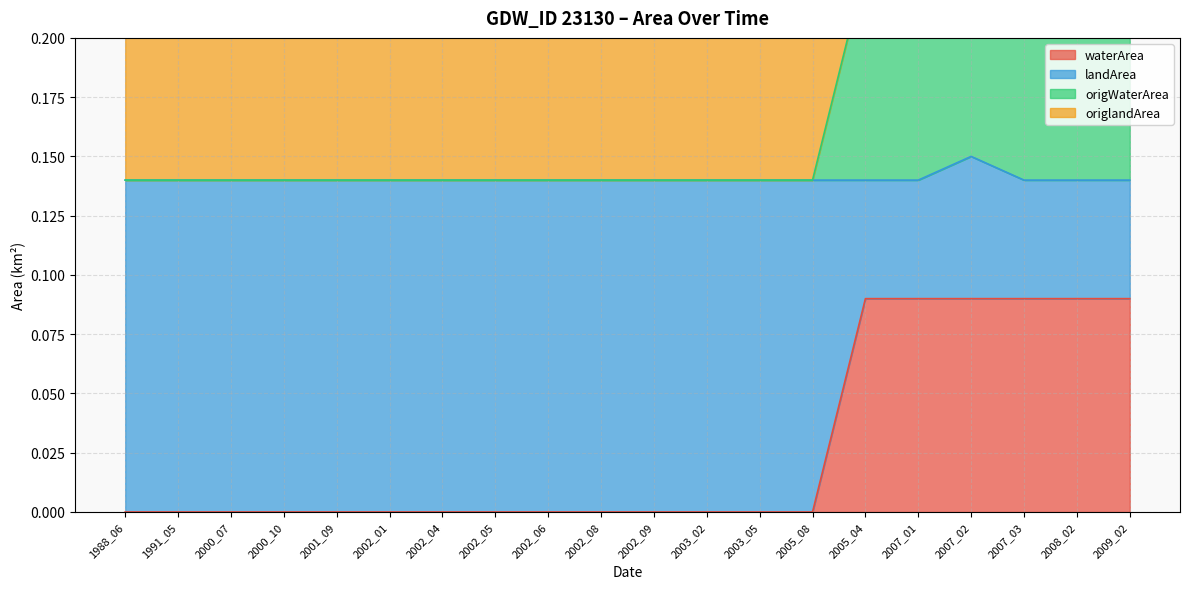

The landArea series shows 0.2 at 1988_06. True or false?

False